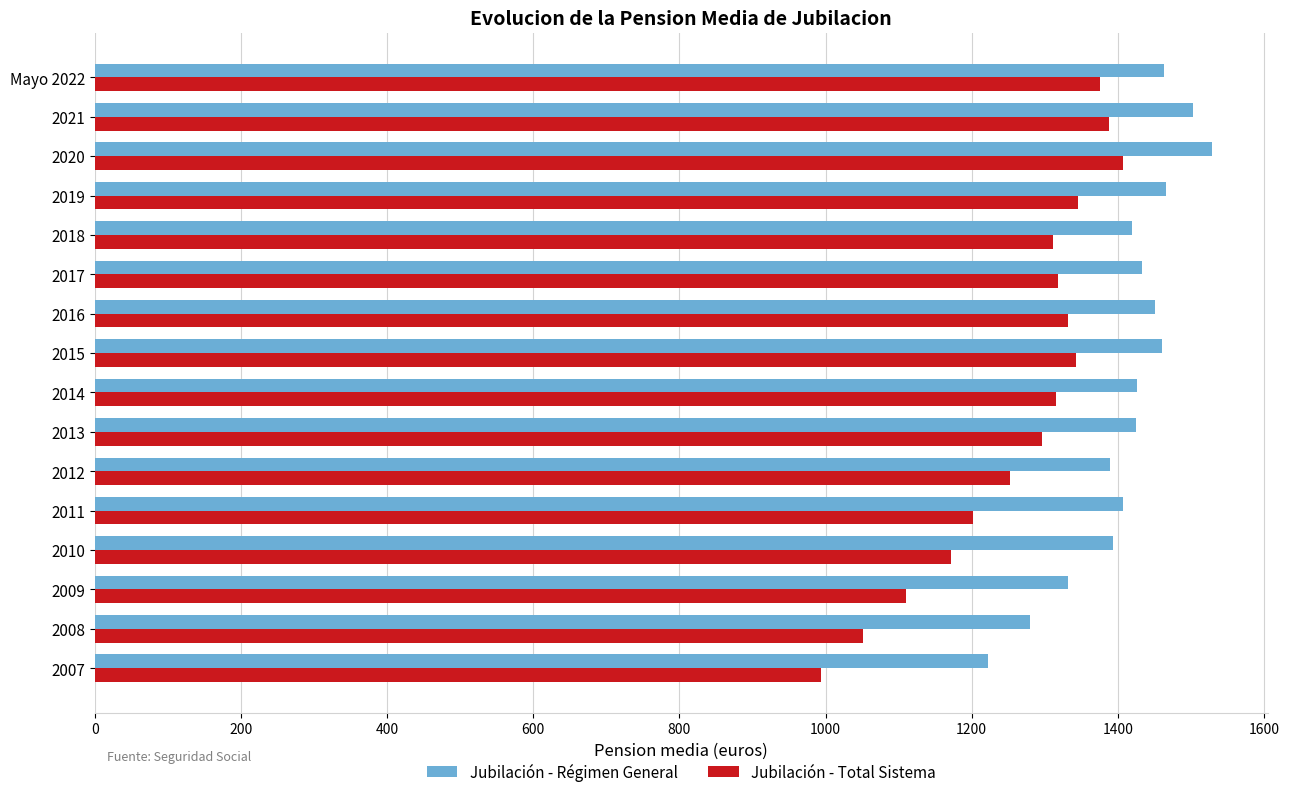

True or false: Jubilación - Régimen General has a value of 668.9 at 2011.

False